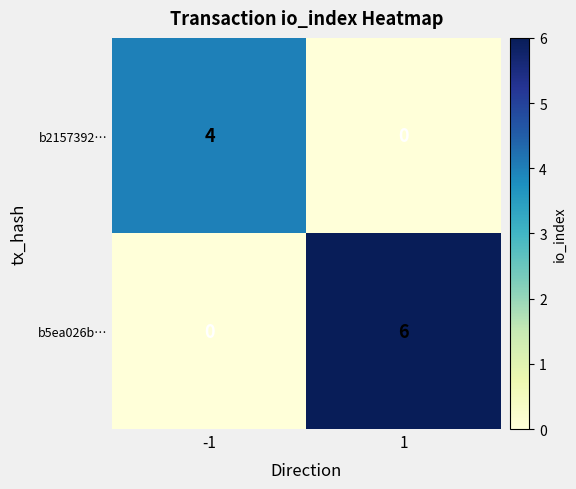

At how many categories does at least one series exceed 5?

1